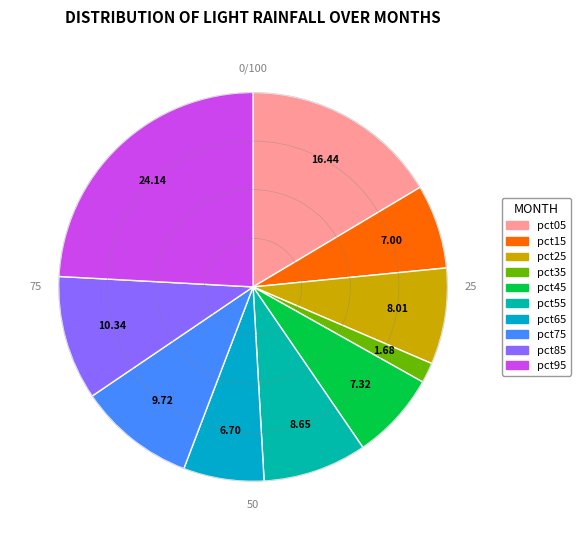

What is the largest slice in the pie chart?

pct95